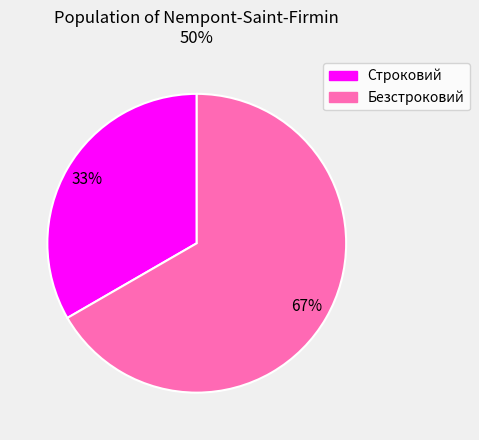

Which category has the smallest portion of the pie?

Строковий